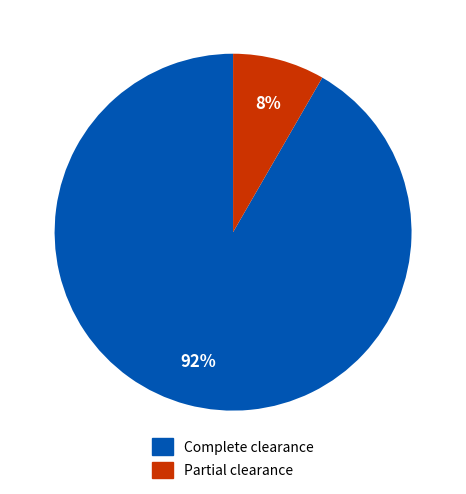

True or false: Complete clearance accounts for 92% of the total.

True